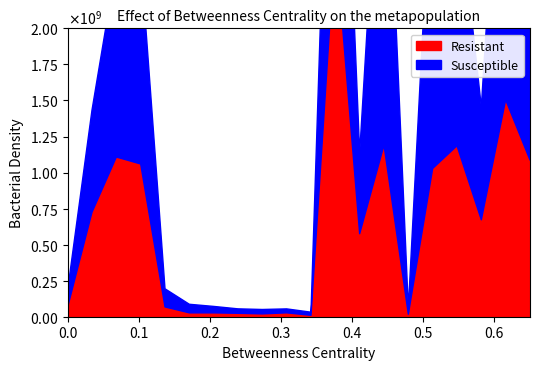

True or false: Resistant and Susceptible intersect in this chart.

False